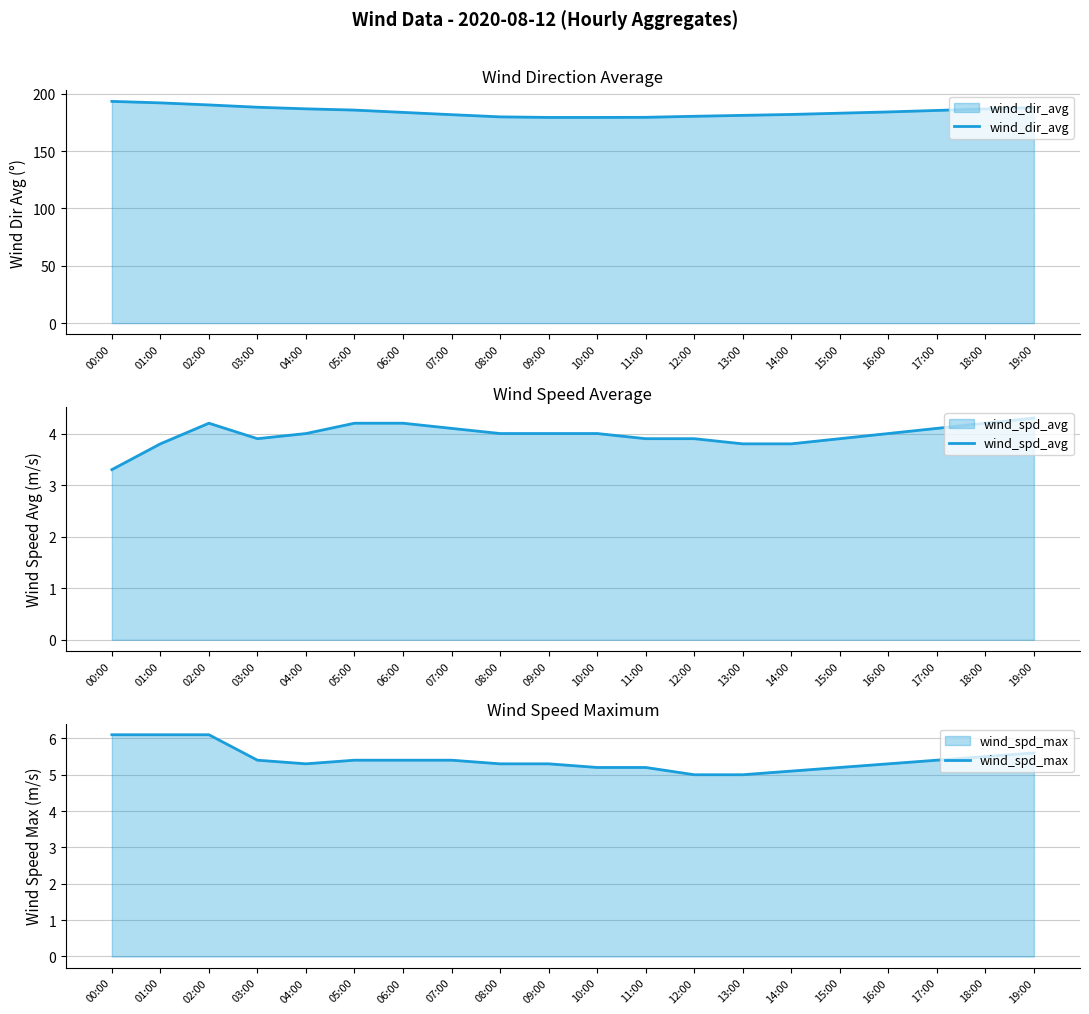

True or false: wind_spd_max and wind_dir_avg intersect in this chart.

False